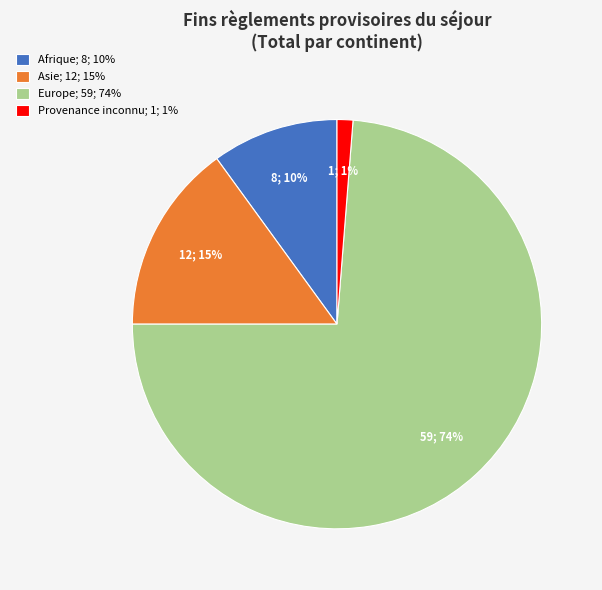

To the nearest percent, what is the average slice percentage?

25%